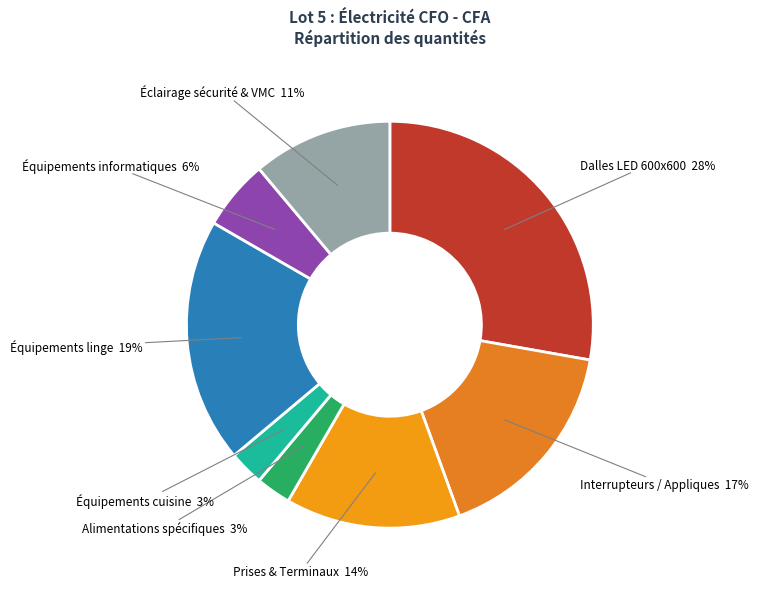

Count the number of slices in the pie.

8